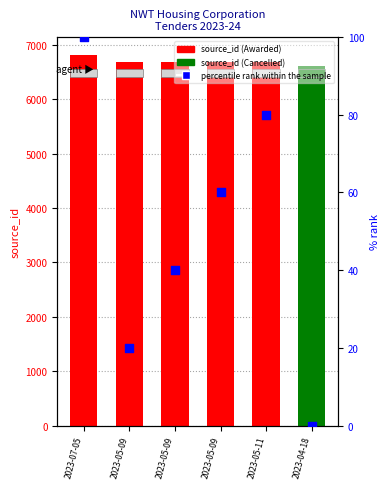

Which series contains the highest Y value?

source_id